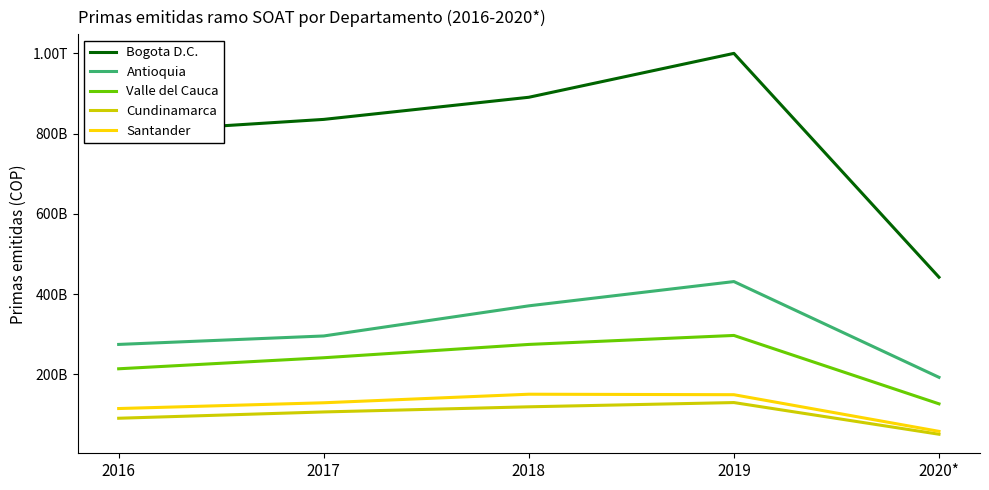

What are all the series names shown in the legend?

Bogota D.C., Antioquia, Valle del Cauca, Cundinamarca, Santander